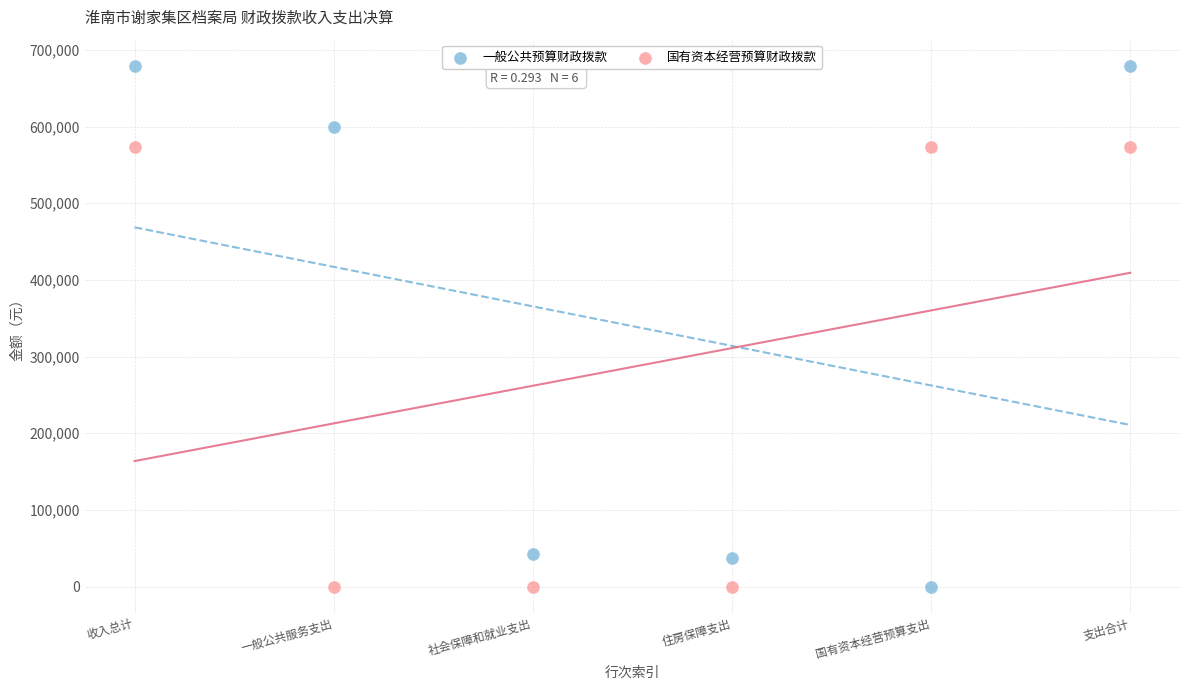

Across all data points, what is the range of X values (max minus min)?

5.0